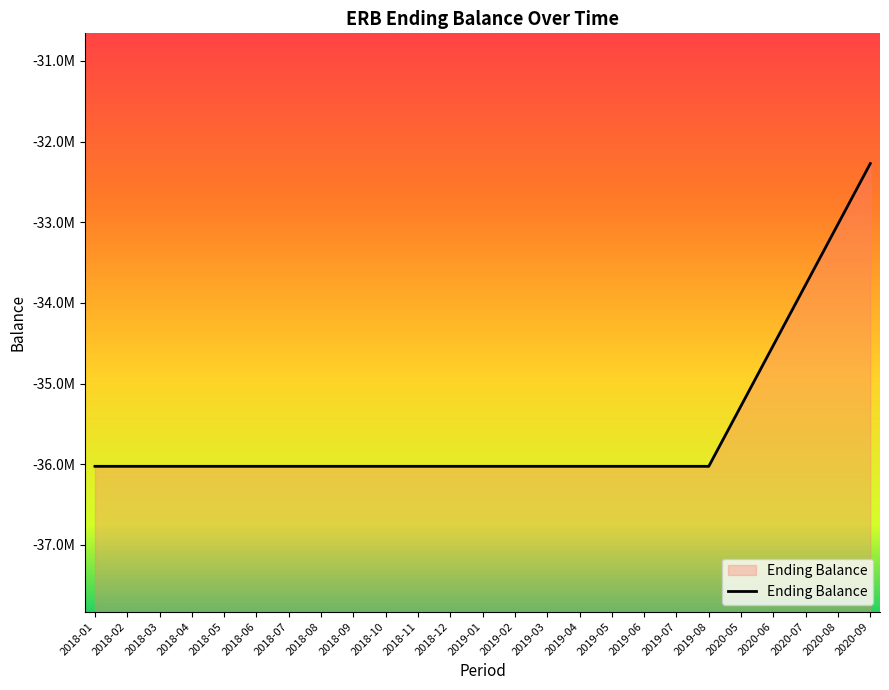

What is the label of the 11th point from the left?

2018-11